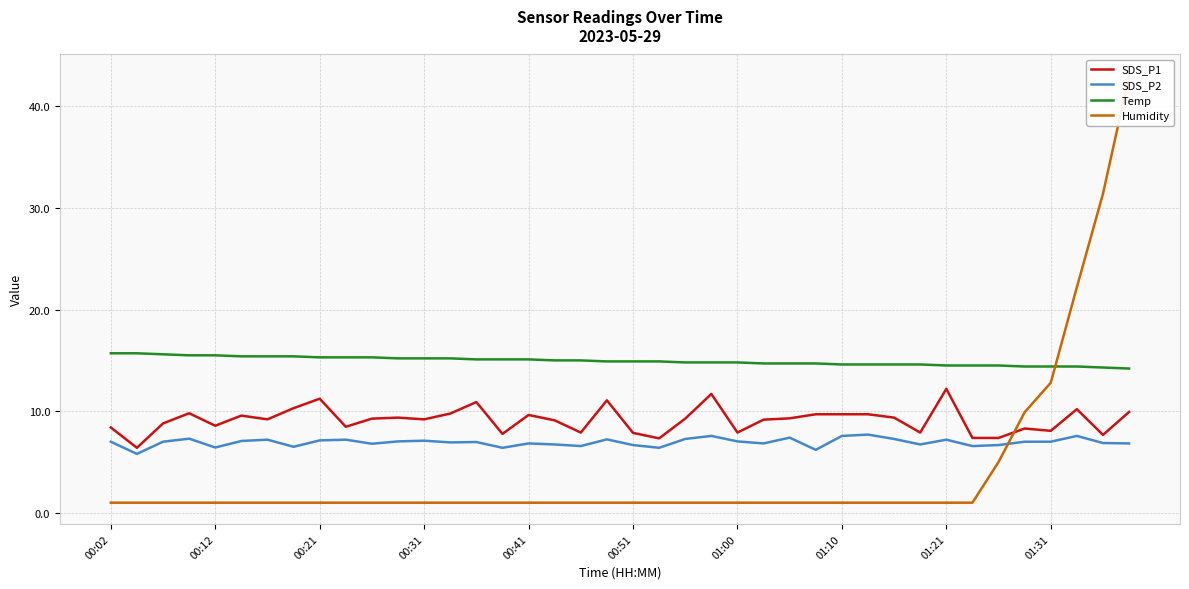

Reading left to right, list all the values displayed in this chart.

SDS_P1: 8.4	6.4	8.8	9.8	8.6	9.6	9.2	10.3	11.2	8.5	9.3	9.4	9.2	9.8	10.9	7.8	9.6	9.1	7.9	11.1	7.9	7.3	9.3	11.7	7.9	9.2	9.3	9.7	9.7	9.7	9.4	7.9	12.2	7.4	7.4	8.3	8.1	10.2	7.7	9.9
SDS_P2: 7.0	5.8	7.0	7.3	6.4	7.1	7.2	6.5	7.1	7.2	6.8	7.0	7.1	6.9	7.0	6.4	6.8	6.7	6.6	7.2	6.7	6.4	7.3	7.6	7.0	6.8	7.4	6.2	7.6	7.7	7.3	6.7	7.2	6.6	6.7	7.0	7.0	7.6	6.9	6.8
Temp: 15.7	15.7	15.6	15.5	15.5	15.4	15.4	15.4	15.3	15.3	15.3	15.2	15.2	15.2	15.1	15.1	15.1	15.0	15.0	14.9	14.9	14.9	14.8	14.8	14.8	14.7	14.7	14.7	14.6	14.6	14.6	14.6	14.5	14.5	14.5	14.4	14.4	14.4	14.3	14.2
Humidity: 1.0	1.0	1.0	1.0	1.0	1.0	1.0	1.0	1.0	1.0	1.0	1.0	1.0	1.0	1.0	1.0	1.0	1.0	1.0	1.0	1.0	1.0	1.0	1.0	1.0	1.0	1.0	1.0	1.0	1.0	1.0	1.0	1.0	1.0	5.0	9.9	12.8	22.2	31.4	43.0